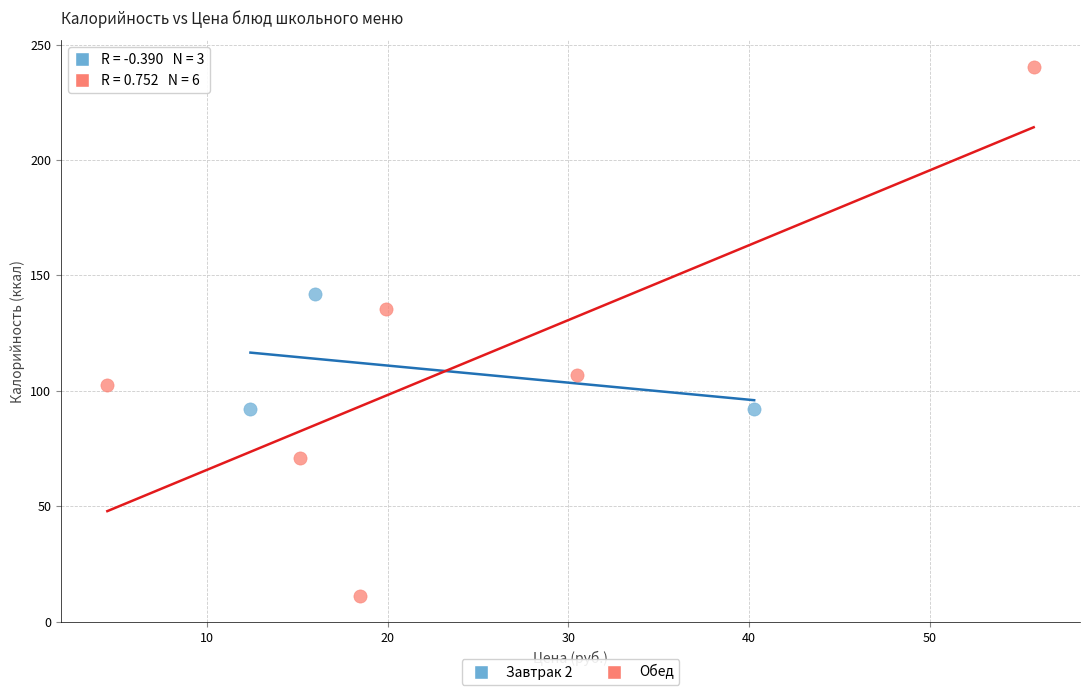

Which series contains the lowest Y value?

Обед